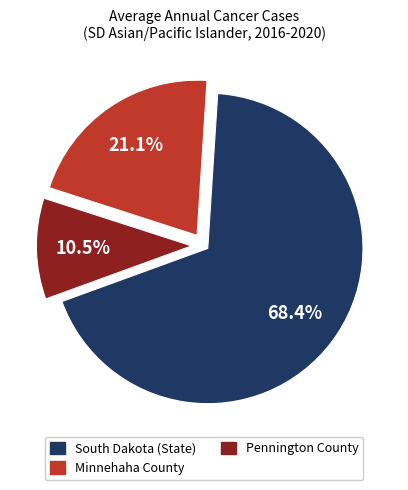

What is the ratio of the value at Pennington County to the value at Minnehaha County?

0.5